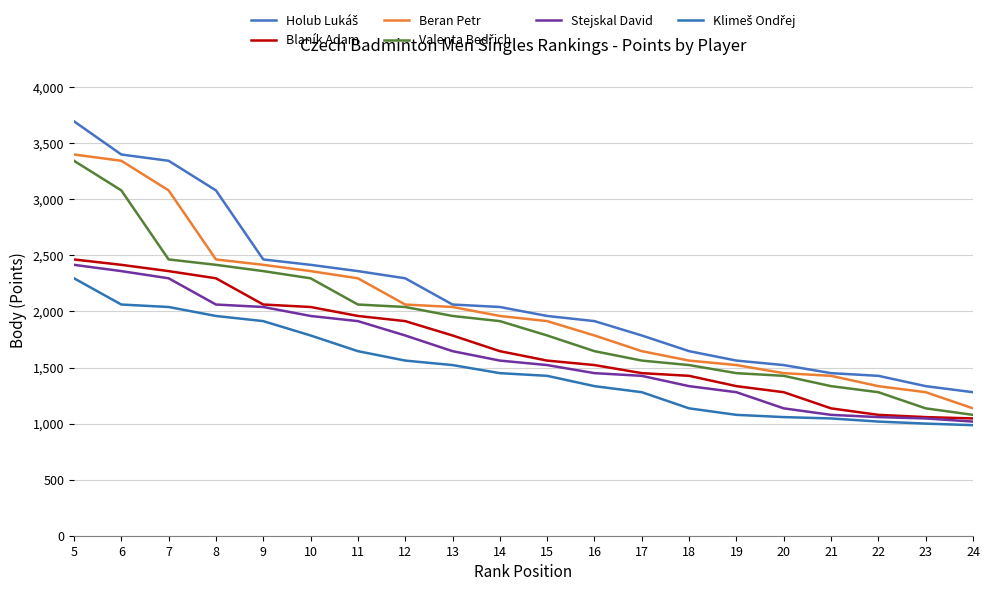

Does the chart have visible grid lines?

Yes